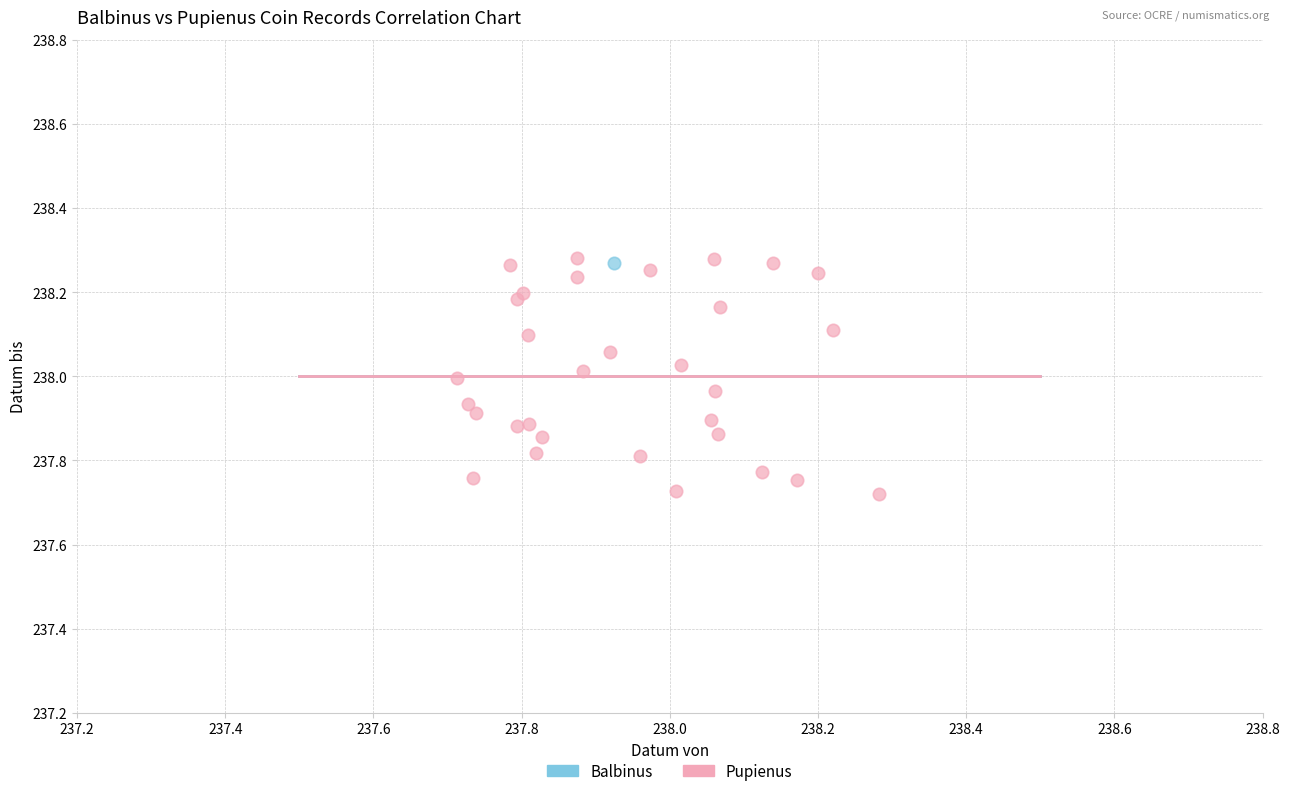

What are all the series names shown in the legend?

Balbinus, Pupienus